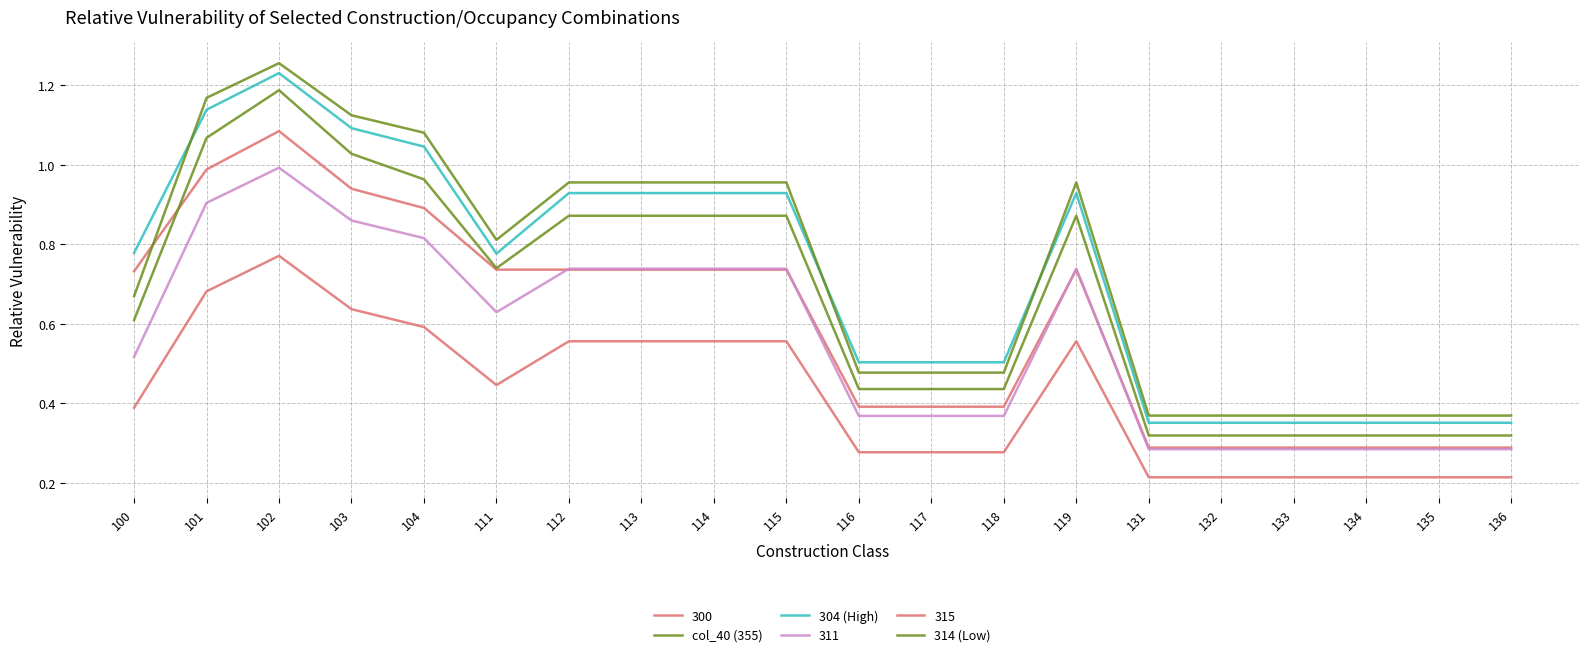

True or false: 304 (High) and 314 (Low) intersect in this chart.

True